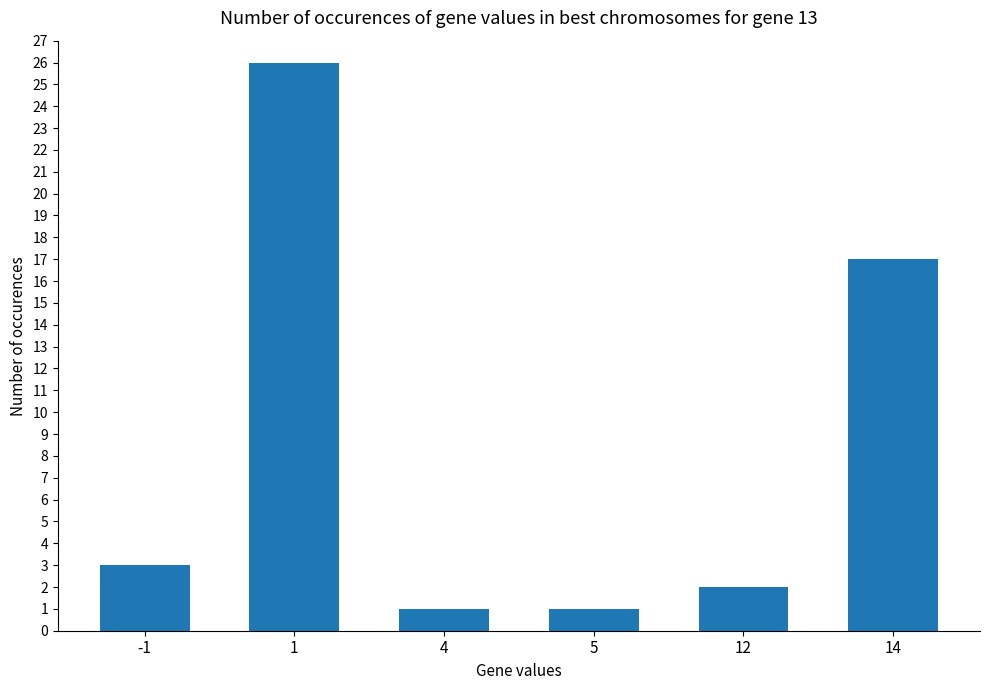

Approximately how many times larger is the value at 12 compared to -1?

0.7